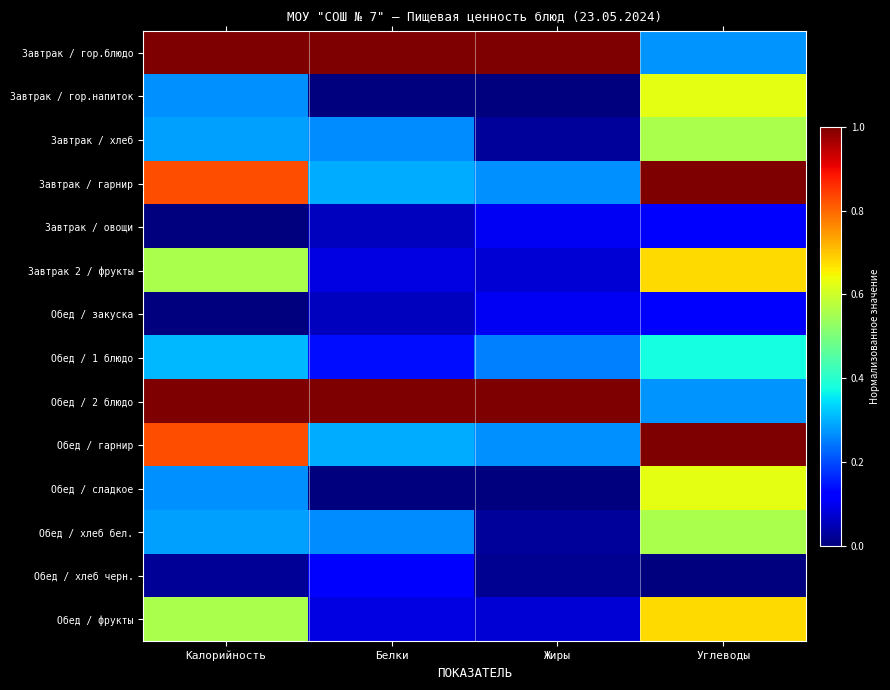

List the series in order of their peak value, highest first.

Завтрак / гор.блюдо, Завтрак / гарнир, Обед / 2 блюдо, Обед / гарнир, Завтрак 2 / фрукты, Обед / фрукты, Завтрак / гор.напиток, Обед / сладкое, Завтрак / хлеб, Обед / хлеб бел., Обед / 1 блюдо, Обед / хлеб черн., Завтрак / овощи, Обед / закуска